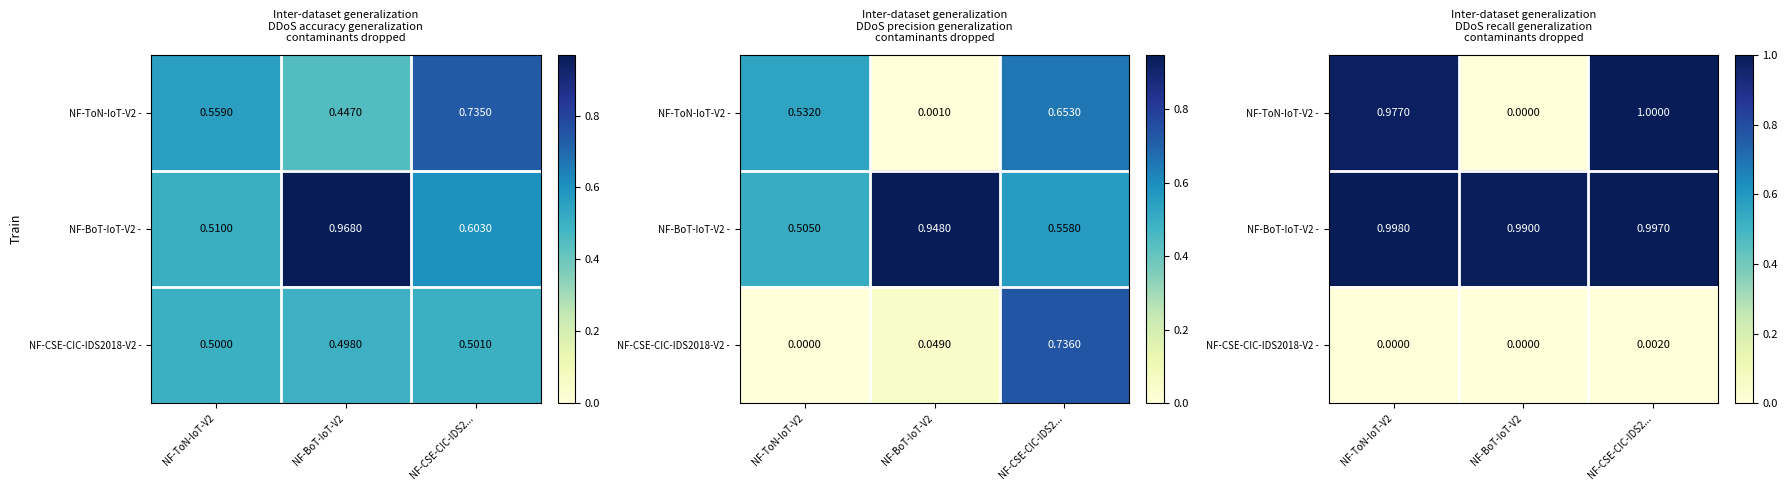

Is the value of NF-CSE-CIC-IDS2018-V2 - at NF-BoT-IoT-V2 greater than the value of NF-BoT-IoT-V2 - at NF-CSE-CIC-IDS2...?

No